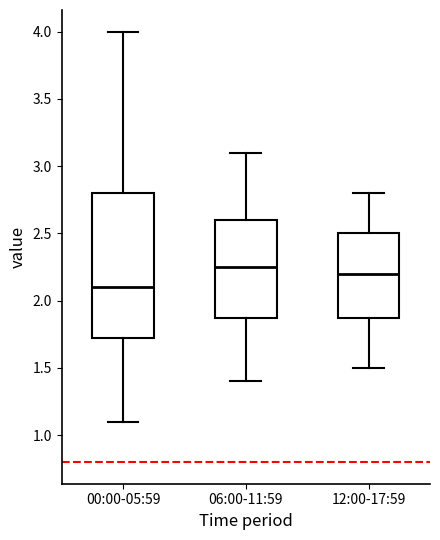

Reading left to right, read every box against the y-axis: the position of its median line, the range the box covers, and the ends of its whiskers. The values are not printed on the chart, so give them approximately, as read against the axis.

00:00-05:59: median 2.10, box 1.70 to 2.80, whiskers 1.10 to 4.00
06:00-11:59: median 2.25, box 1.90 to 2.60, whiskers 1.40 to 3.10
12:00-17:59: median 2.20, box 1.90 to 2.50, whiskers 1.50 to 2.80